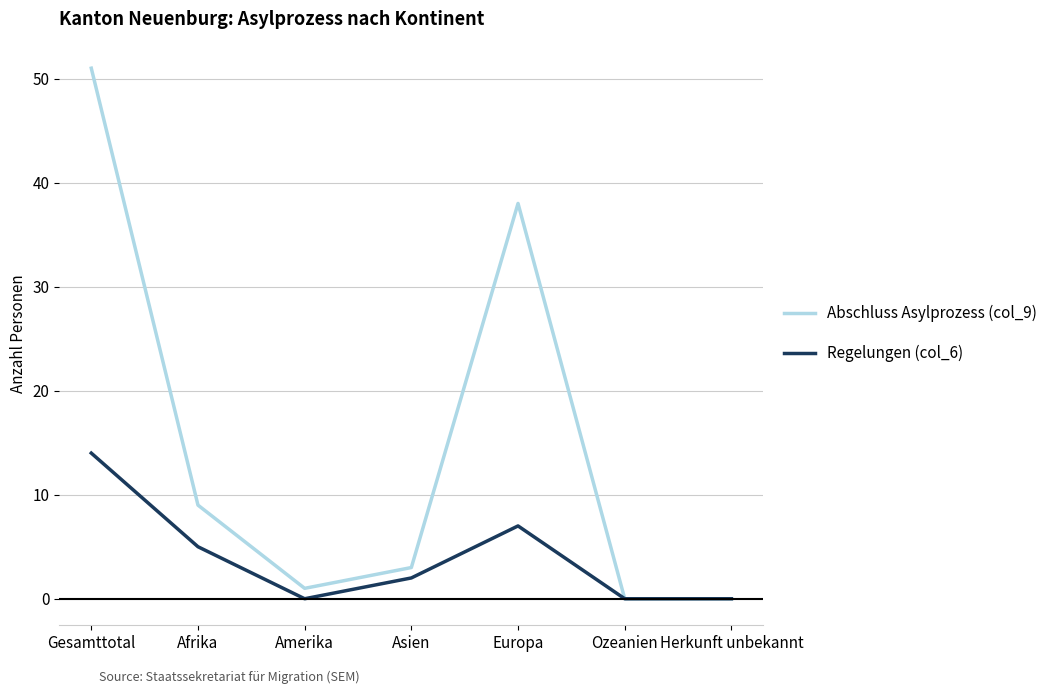

What is the difference between the maximum and minimum values in the Regelungen (col_6) series?

14